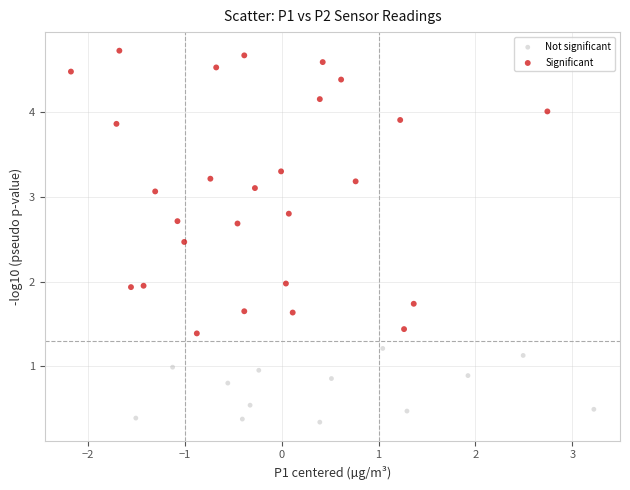

What are all the series names shown in the legend?

Not significant, Significant